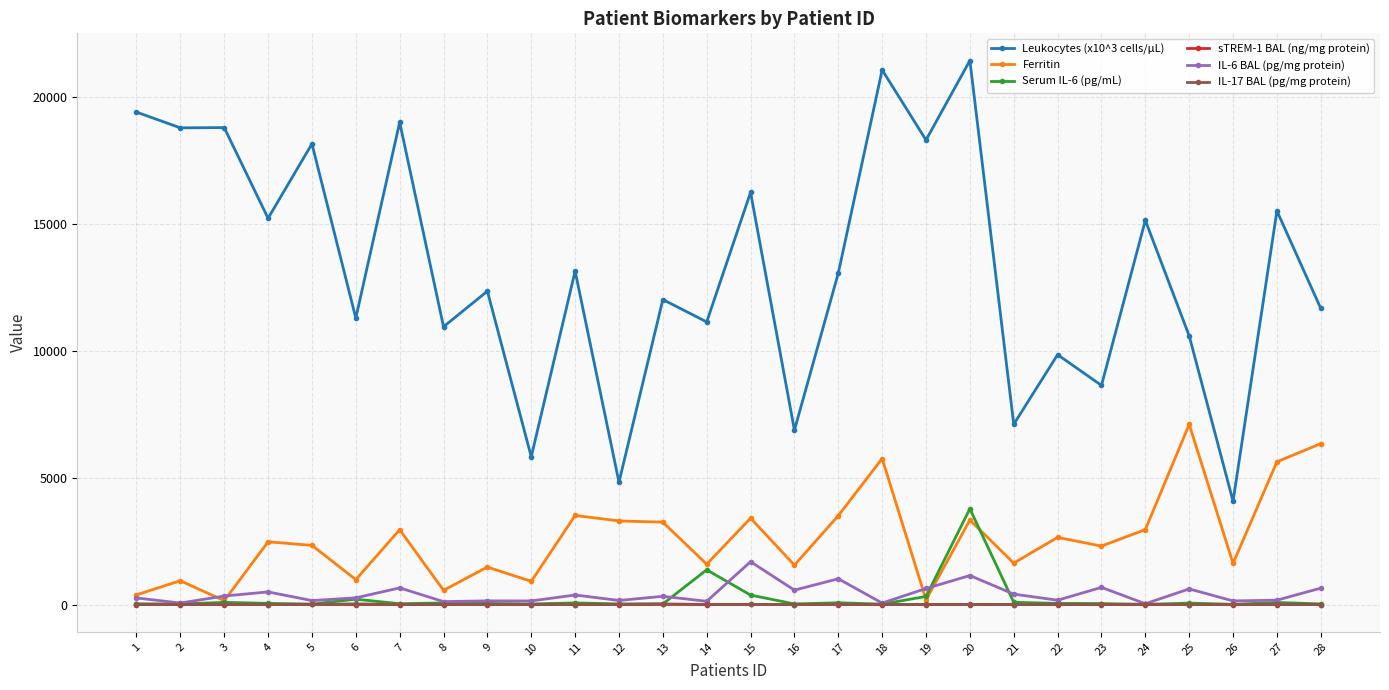

How many values in the sTREM-1 BAL (ng/mg protein) series exceed 1?

17